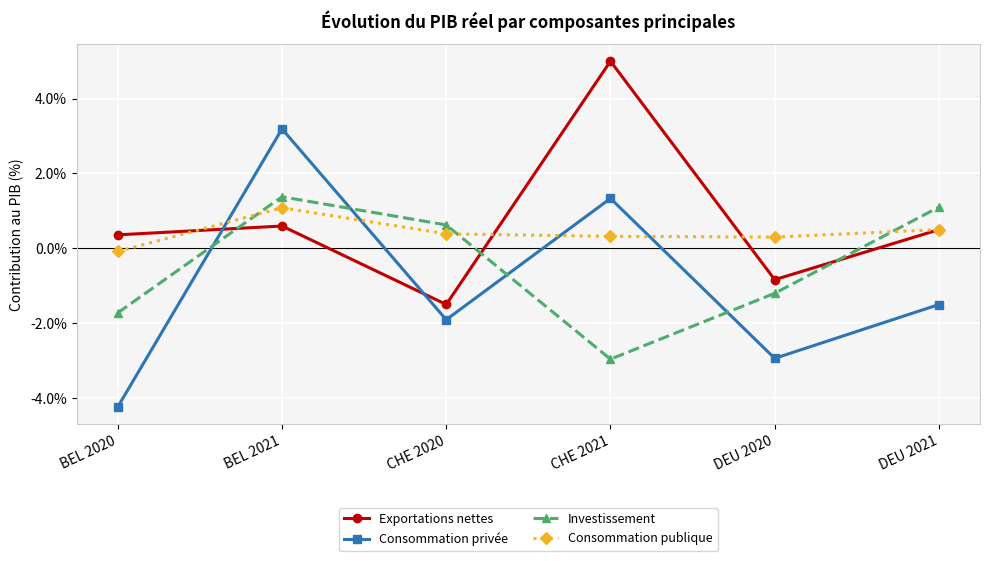

At which category is the sum across all series the highest?

BEL 2021